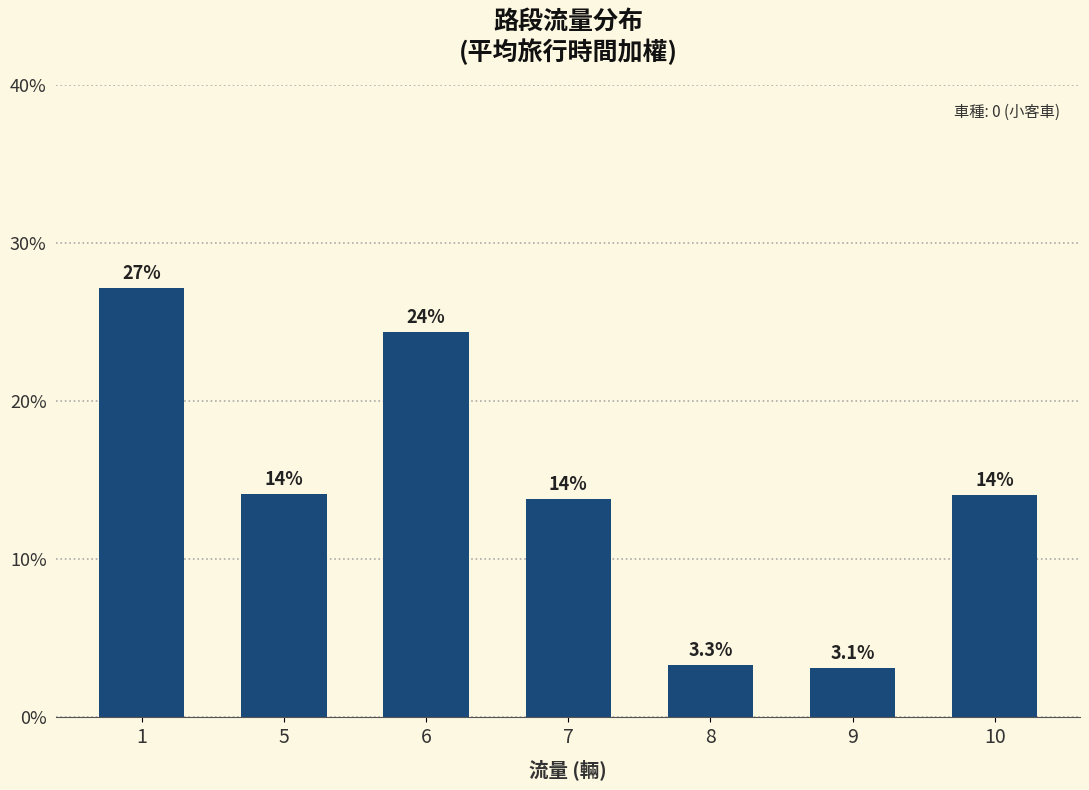

The value at 1 is 16.0. True or false?

False